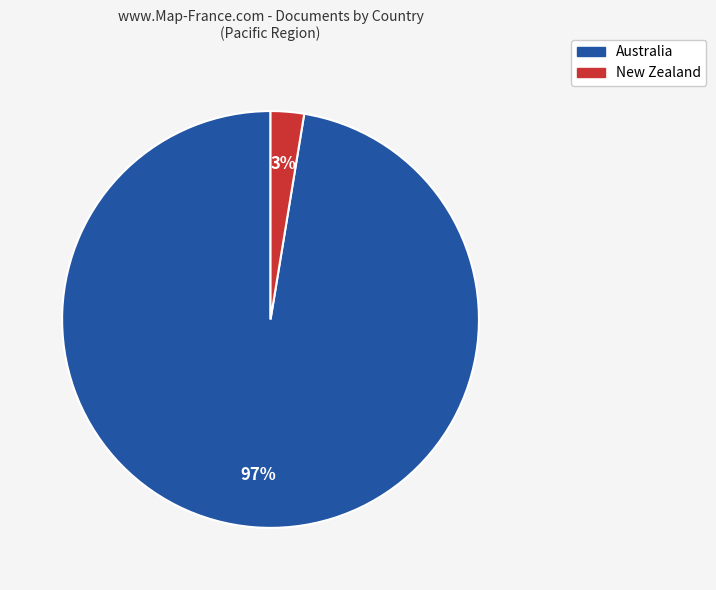

Count the number of slices in the pie.

2